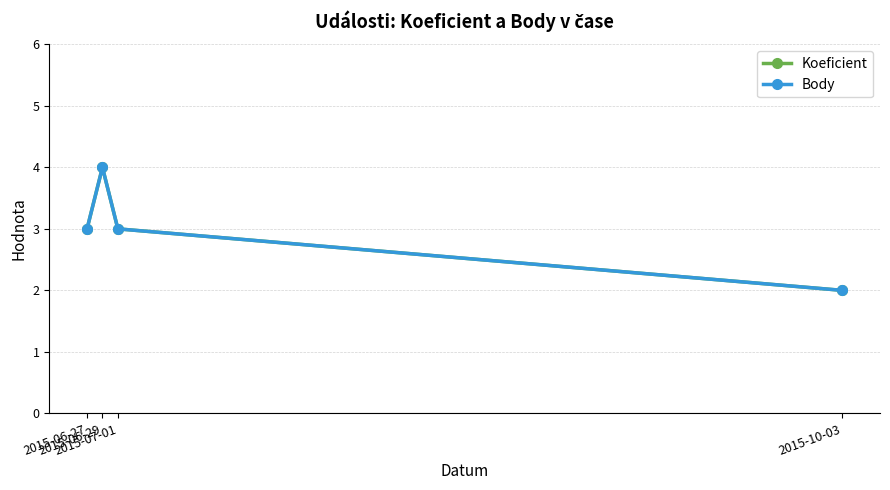

What is the label of the 4th point from the right?

2015-06-27